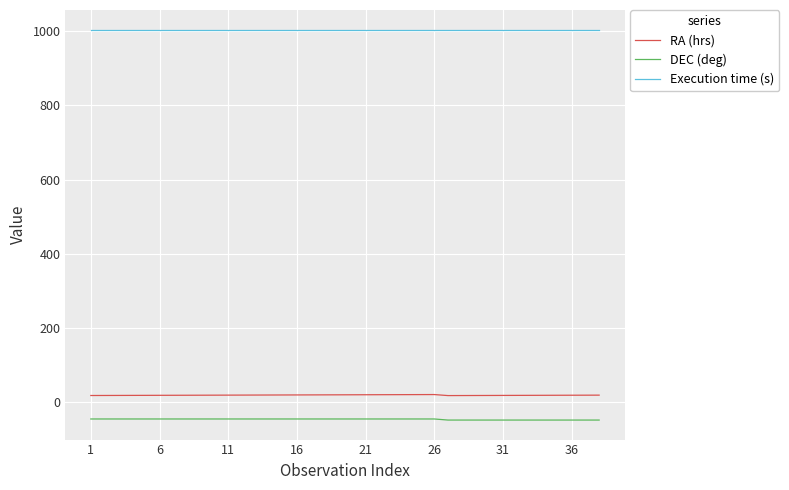

True or false: Execution time (s) and DEC (deg) intersect in this chart.

False